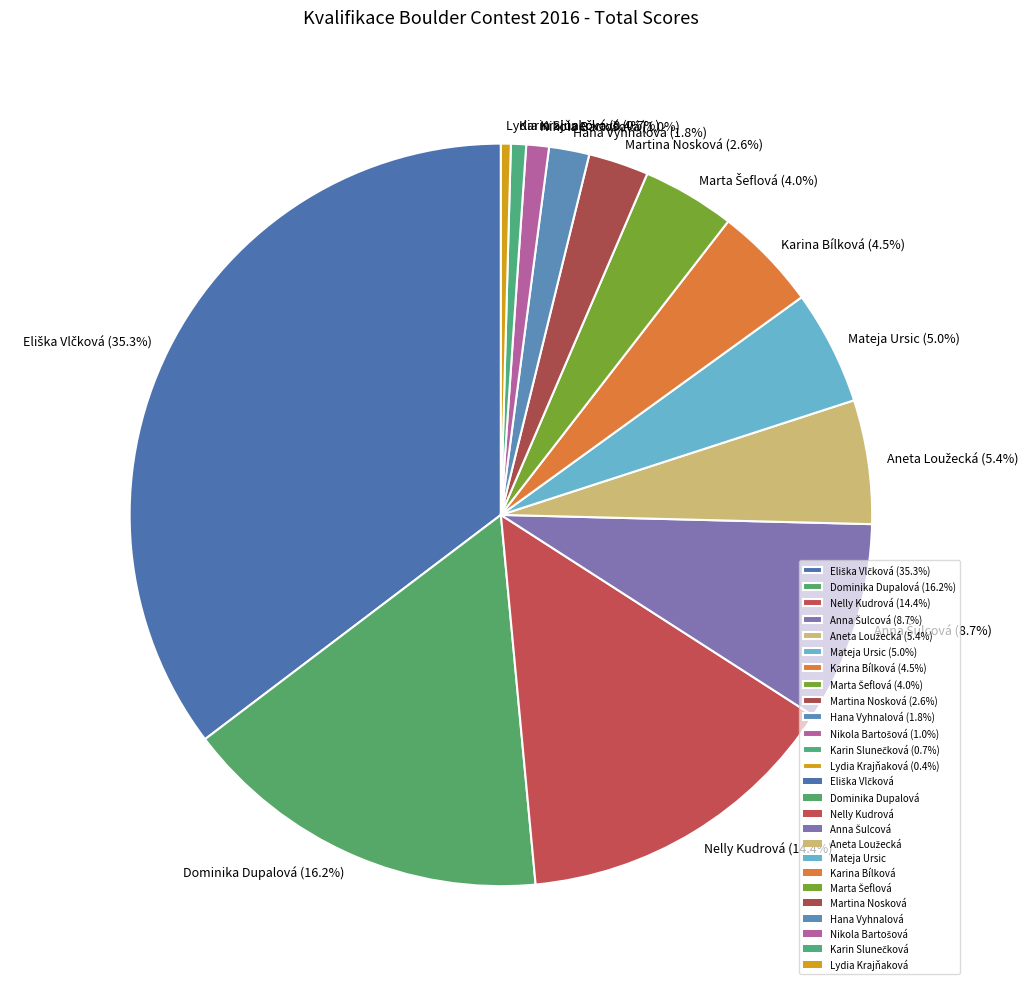

Is Dominika Dupalová (16.2%) the majority of the pie?

No